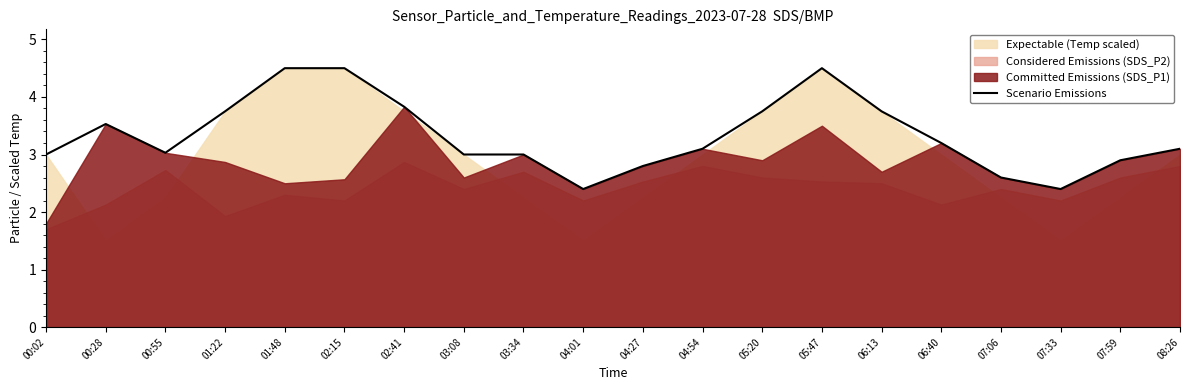

Which has a higher value, 03:34 or 04:54?

04:54